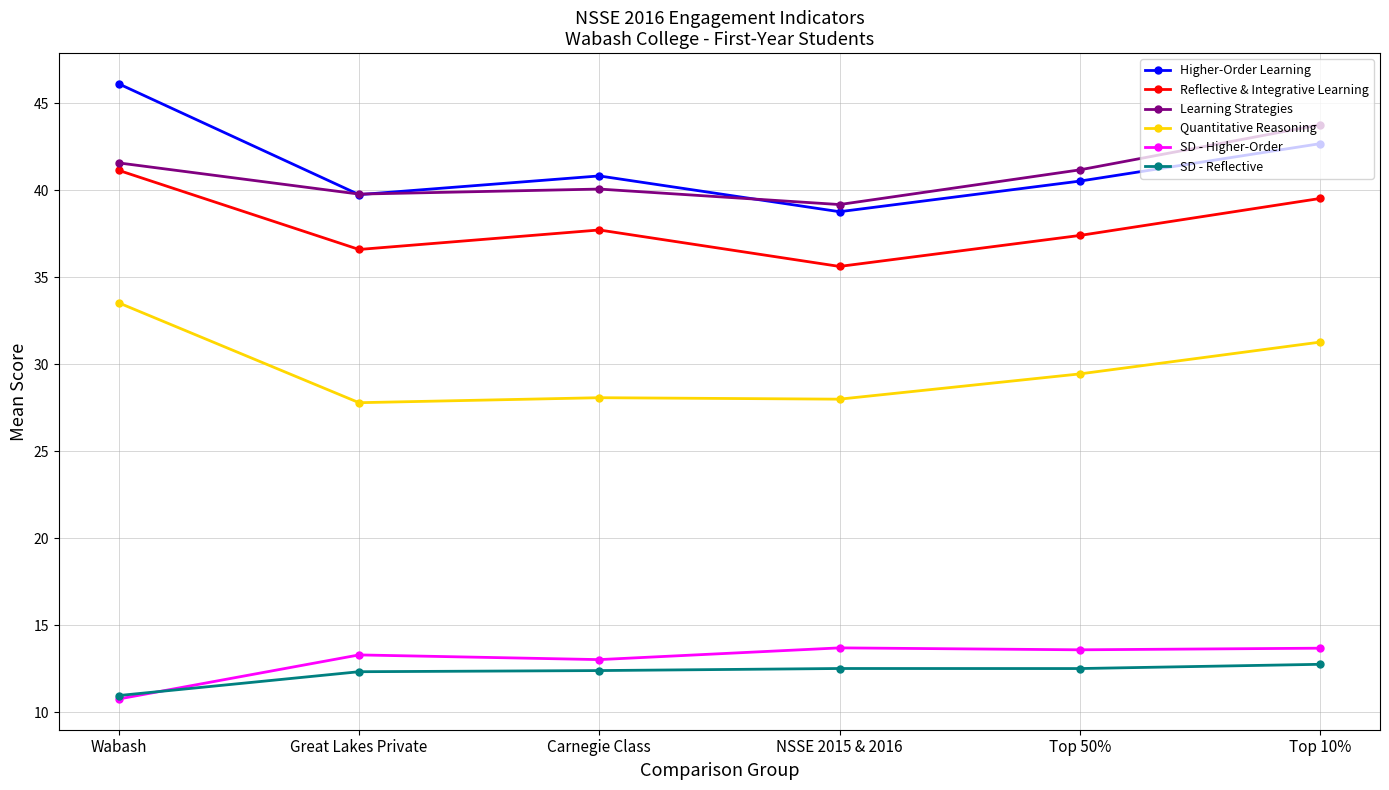

How many values in the SD - Reflective series are below 12?

1